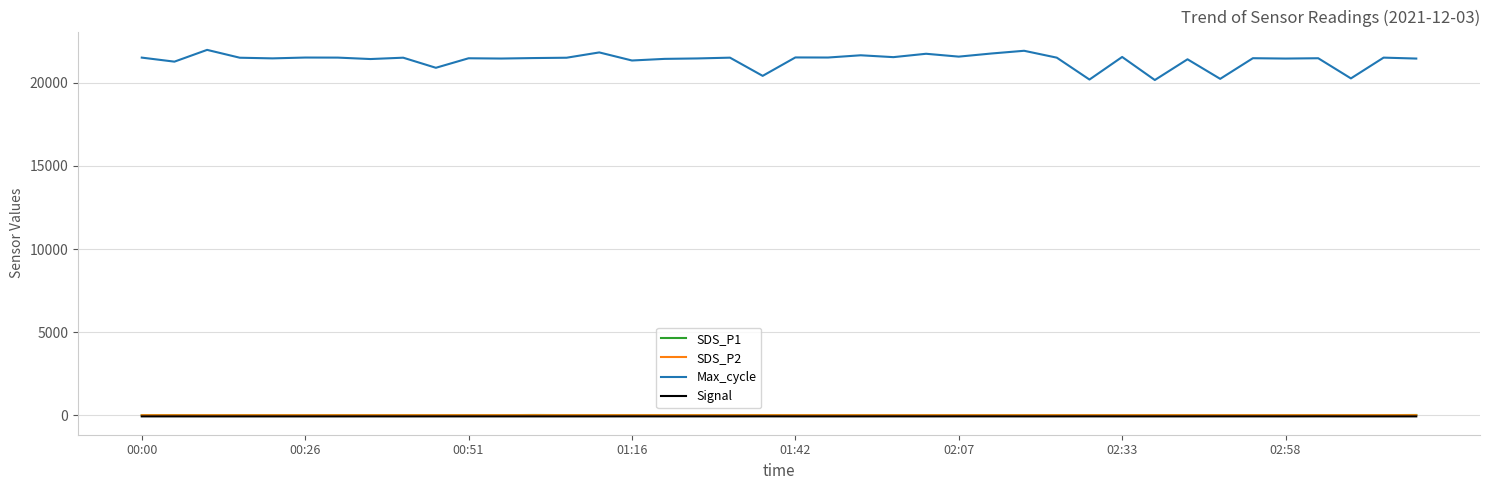

What is the greatest value displayed?

21978.0